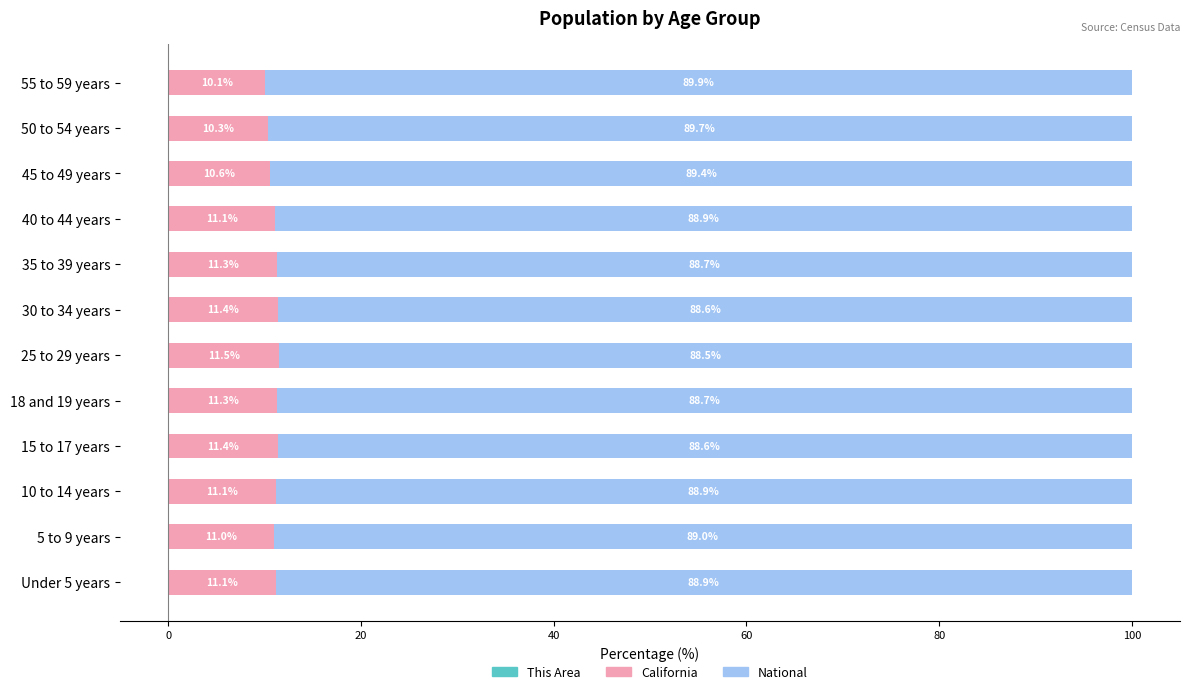

What position from the left is 5 to 9 years?

2